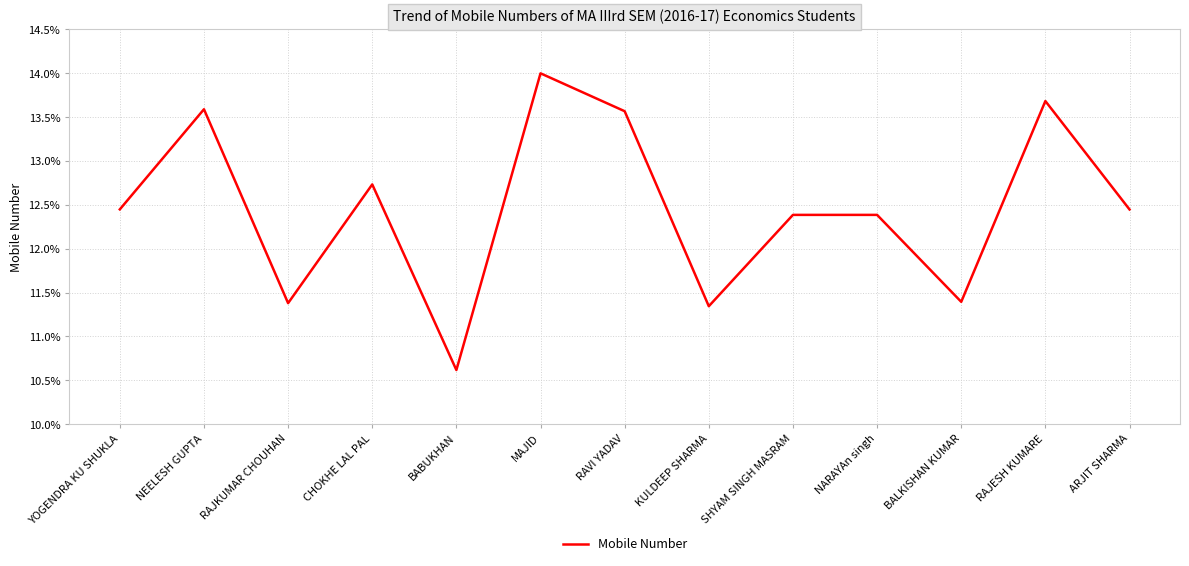

Which label corresponds to the largest value in the chart?

MAJID